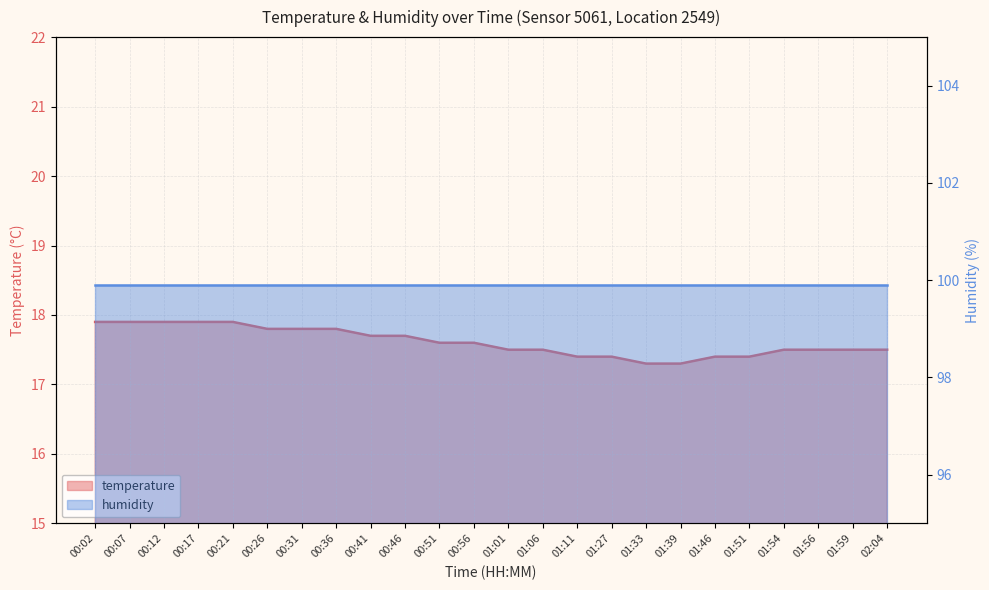

Reading left to right, extract all data points from this chart.

17.9	17.9	17.9	17.9	17.9	17.8	17.8	17.8	17.7	17.7	17.6	17.6	17.5	17.5	17.4	17.4	17.3	17.3	17.4	17.4	17.5	17.5	17.5	17.5